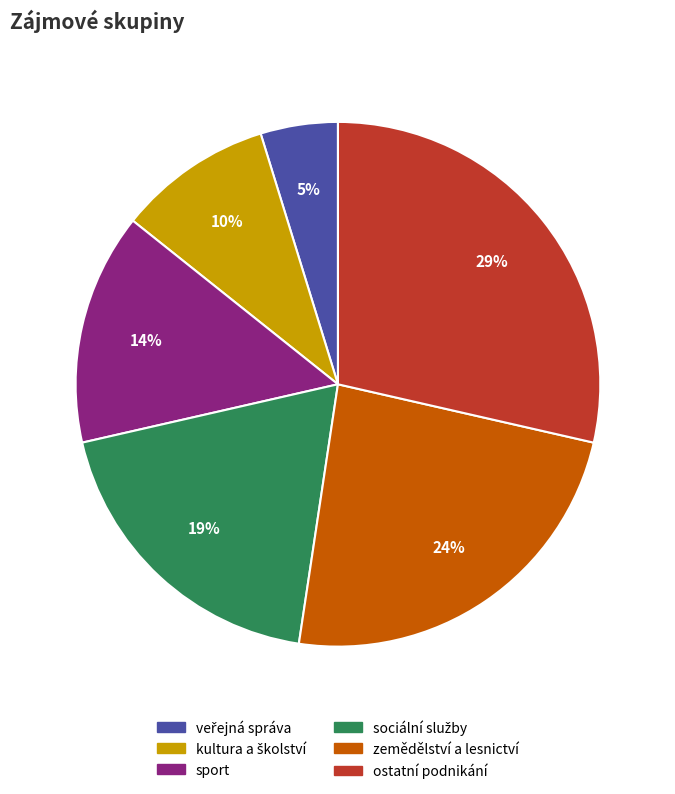

To the nearest percent, what is the difference between the largest and smallest slice percentages?

24%